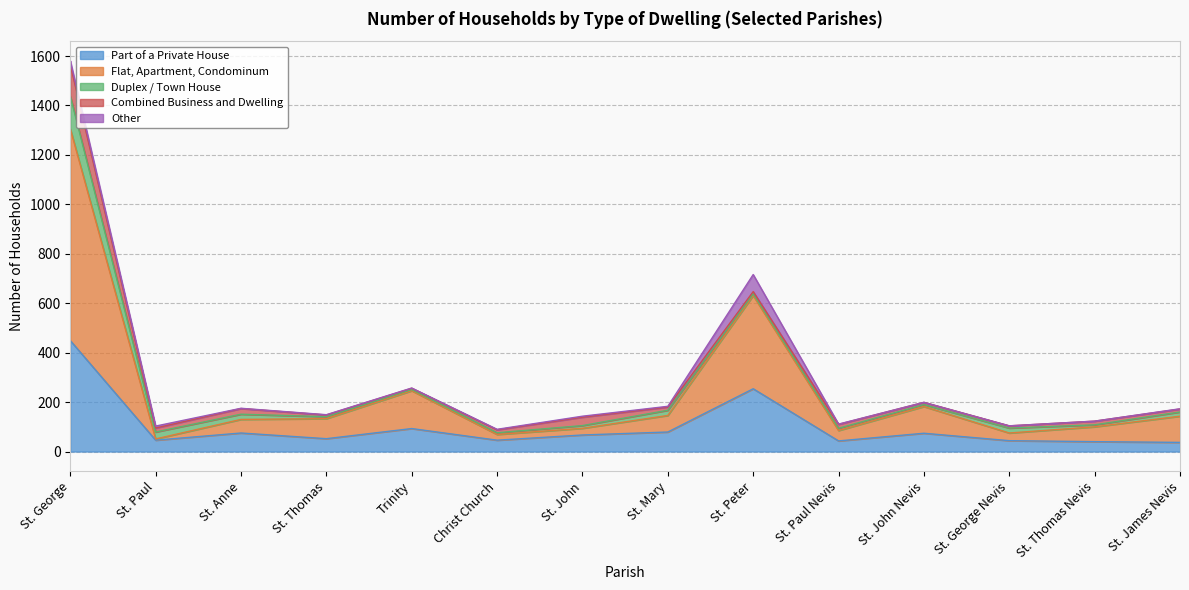

List the series in order of their peak value, lowest first.

Other, Combined Business and Dwelling, Duplex / Town House, Part of a Private House, Flat, Apartment, Condominum